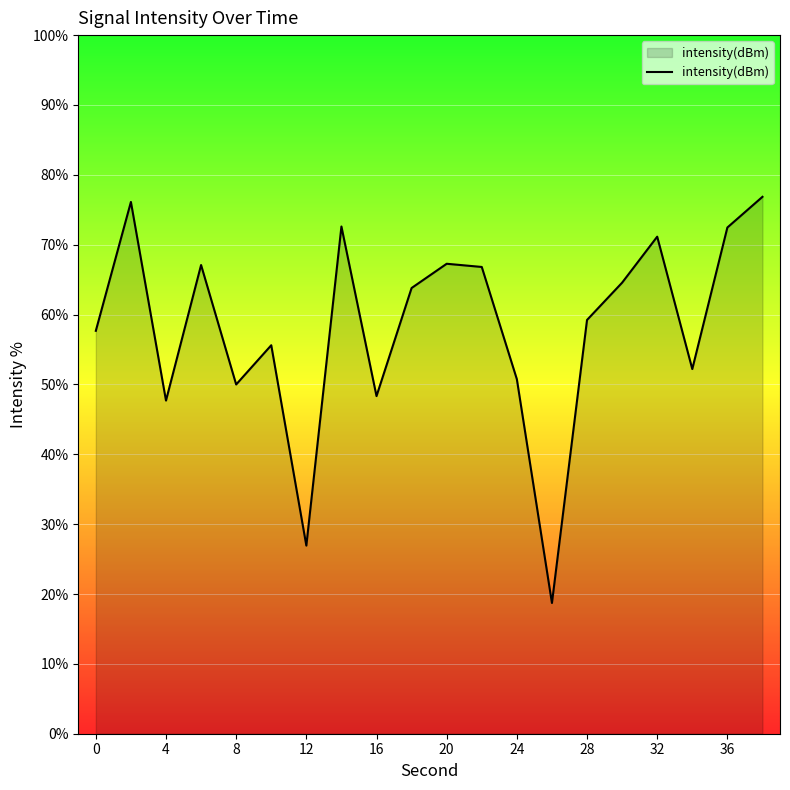

What is the difference between the maximum and minimum values?

58.1